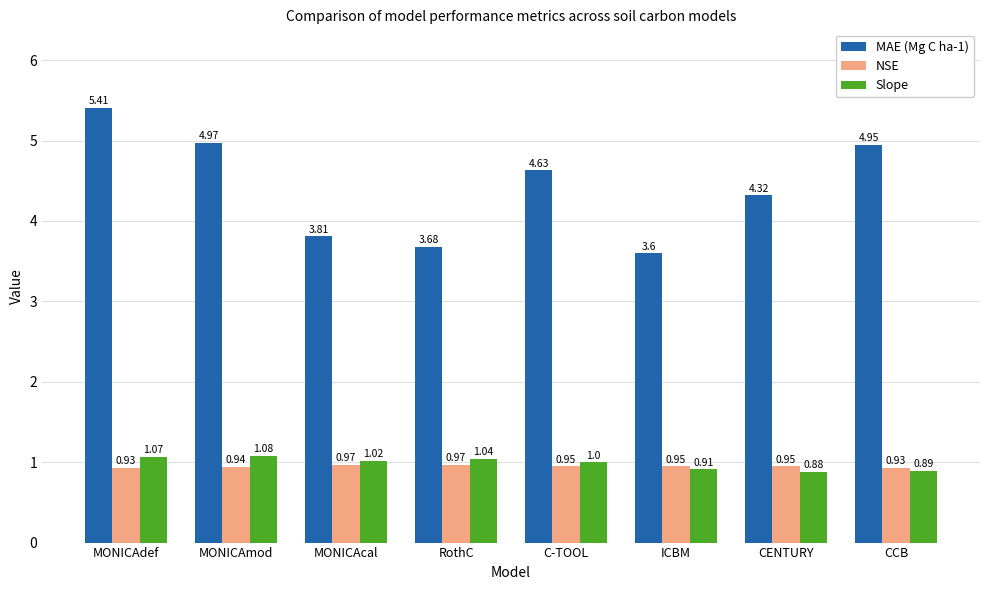

At which category is the sum across all series the highest?

MONICAdef